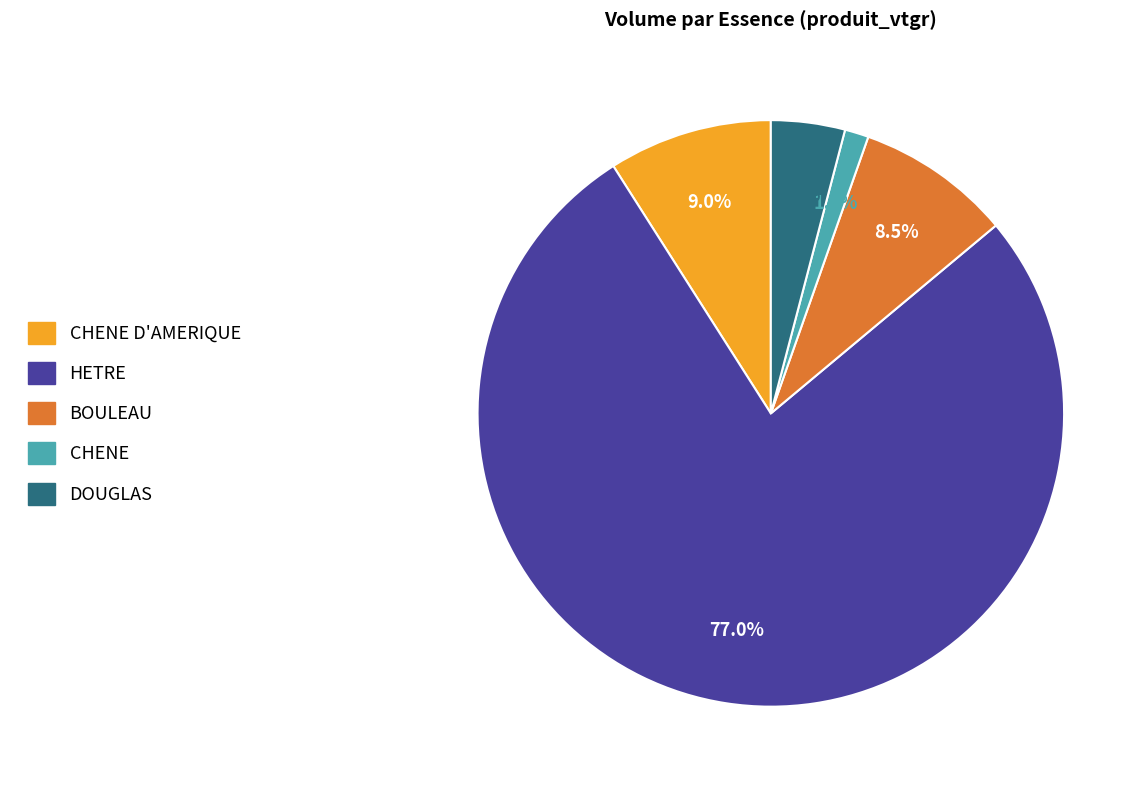

Does any single category account for the majority?

Yes